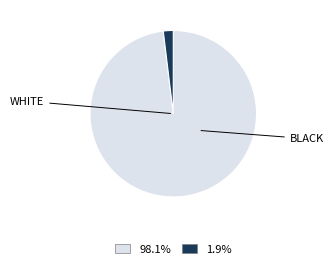

Is there any slice that represents more than half of the pie?

Yes